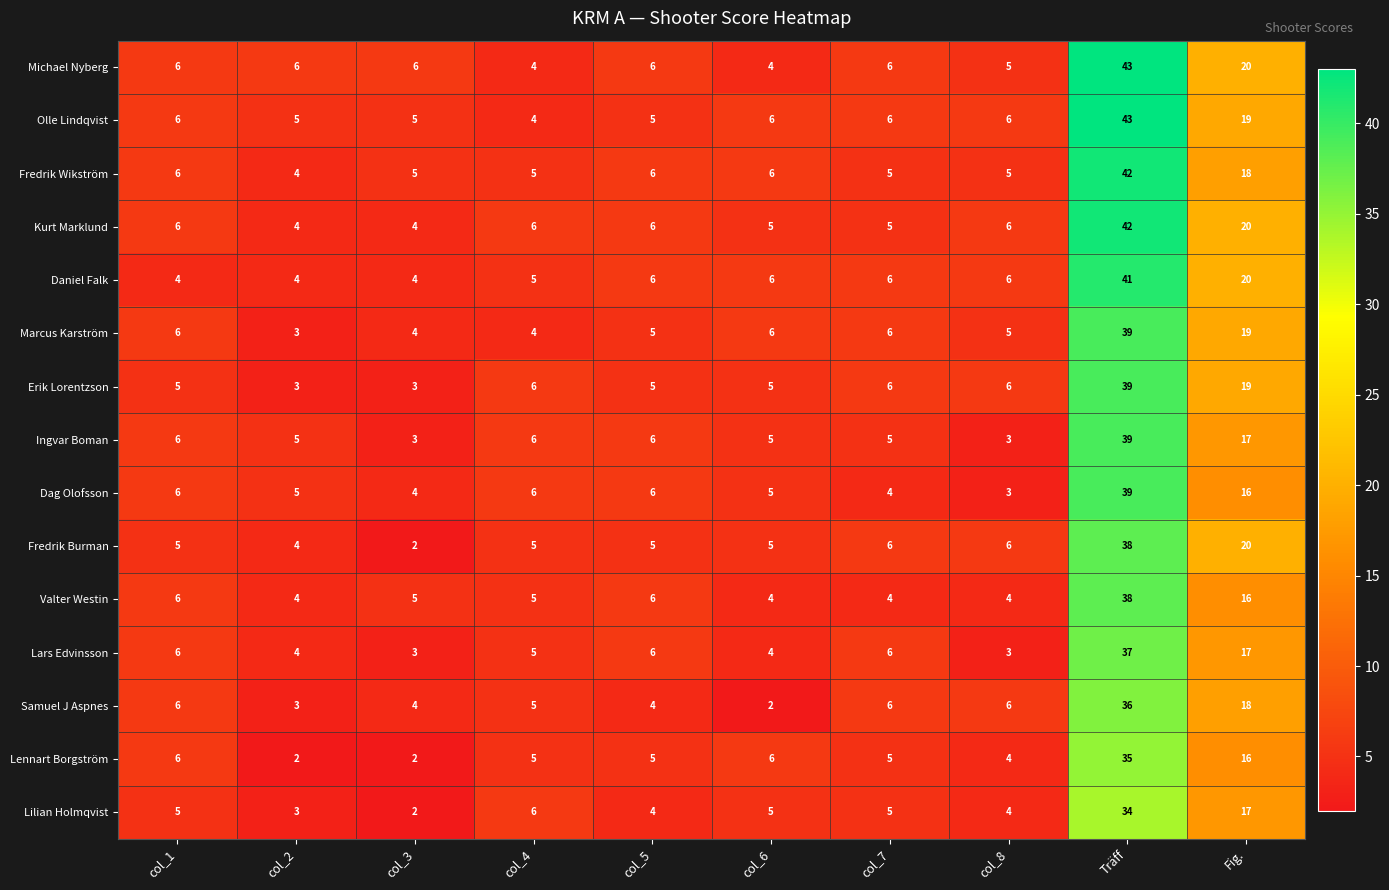

What is the total value across all series at col_4?

77